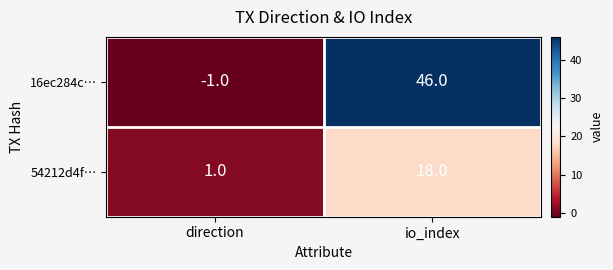

Between direction and io_index, which series saw the biggest shift?

16ec284c…